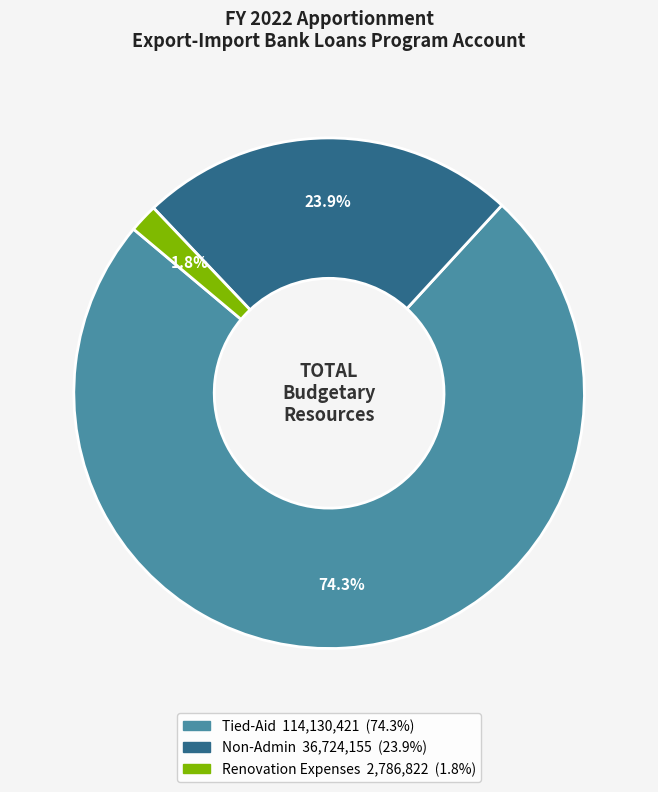

Is the sum of Non-Admin and Renovation Expenses greater than half?

No